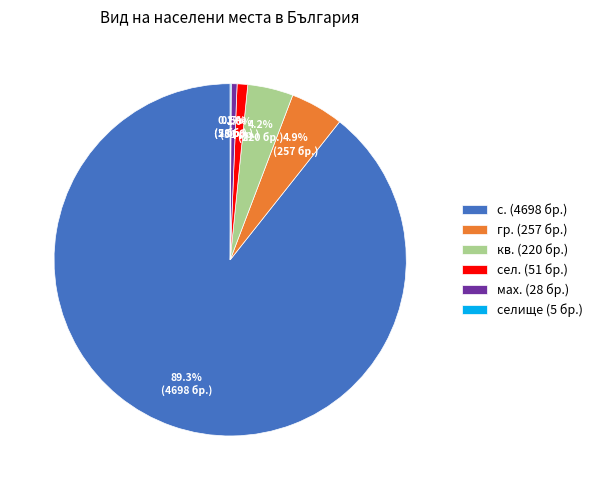

Do кв. (220 бр.) and мах. (28 бр.) together represent more than half of the pie?

No